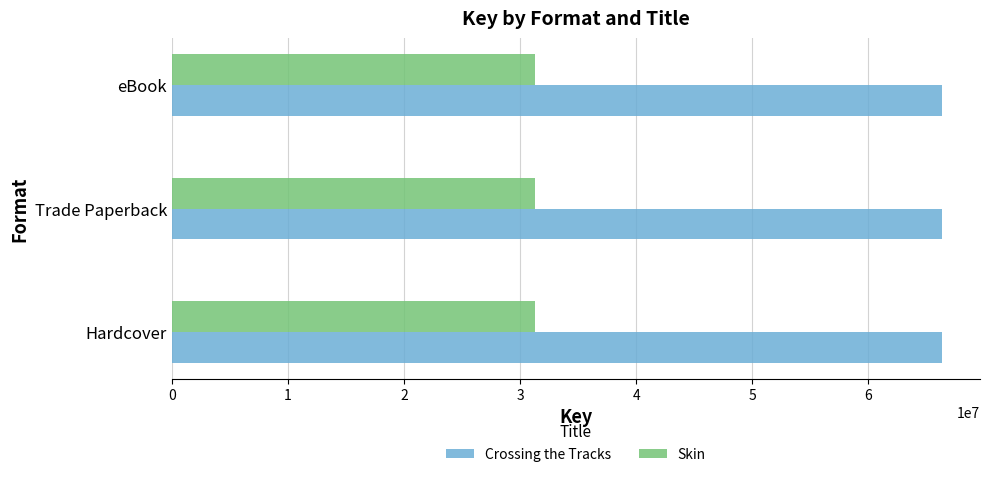

List the series in order of their peak value, highest first.

Crossing the Tracks, Skin